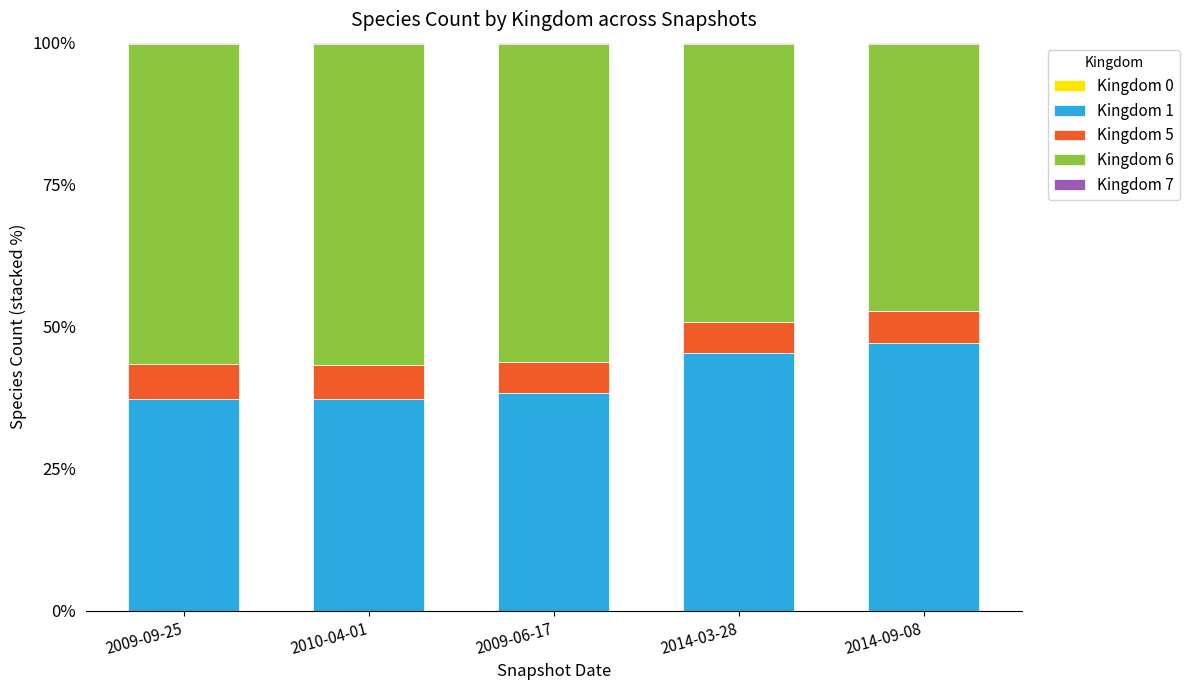

Count the number of data series in this chart.

5